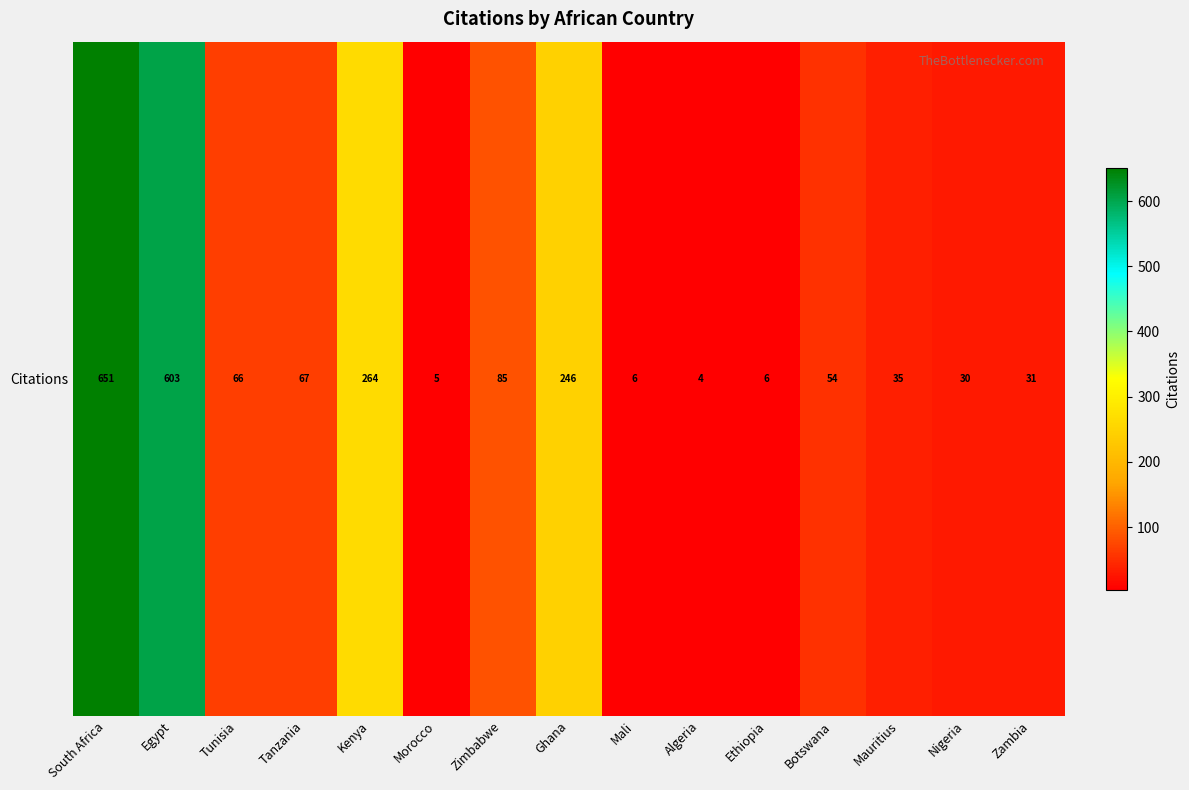

What is the ratio of the value at Ghana to the value at Egypt?

0.4